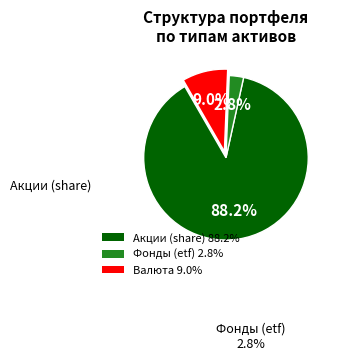

Is there any slice that represents more than half of the pie?

Yes